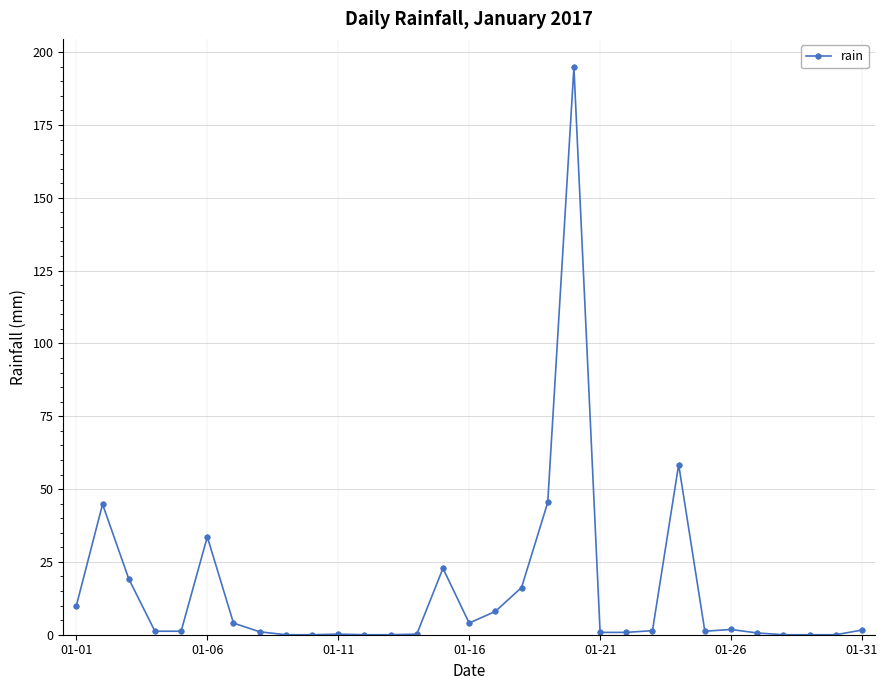

True or false: the data has more than 2 interior local peaks.

True